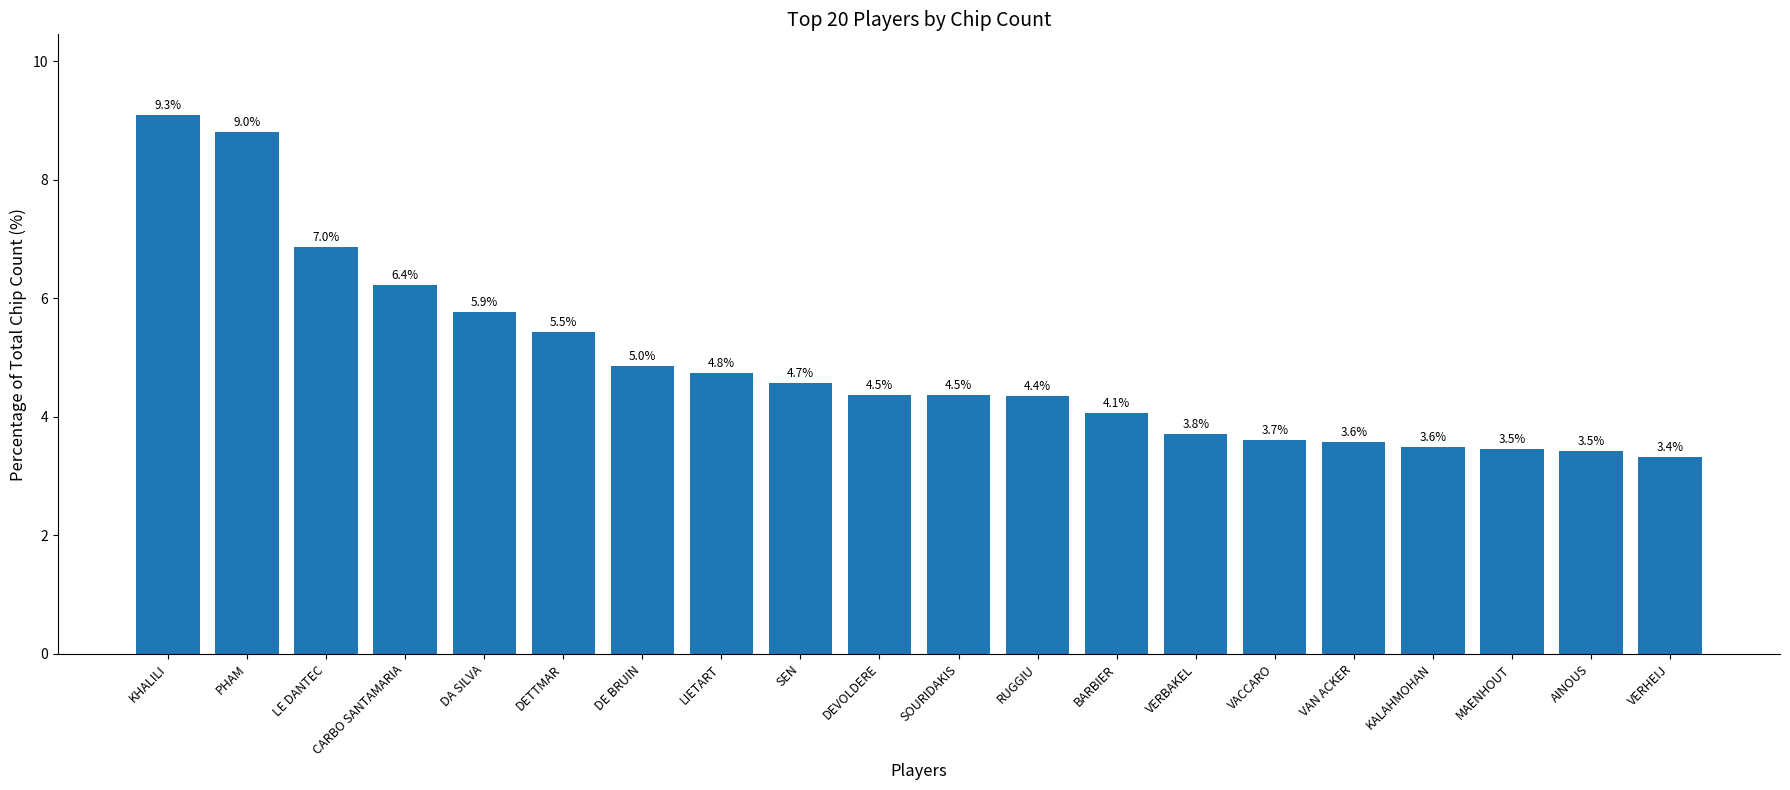

What is the change in value from CARBO SANTAMARIA to VERHEIJ?

-102000